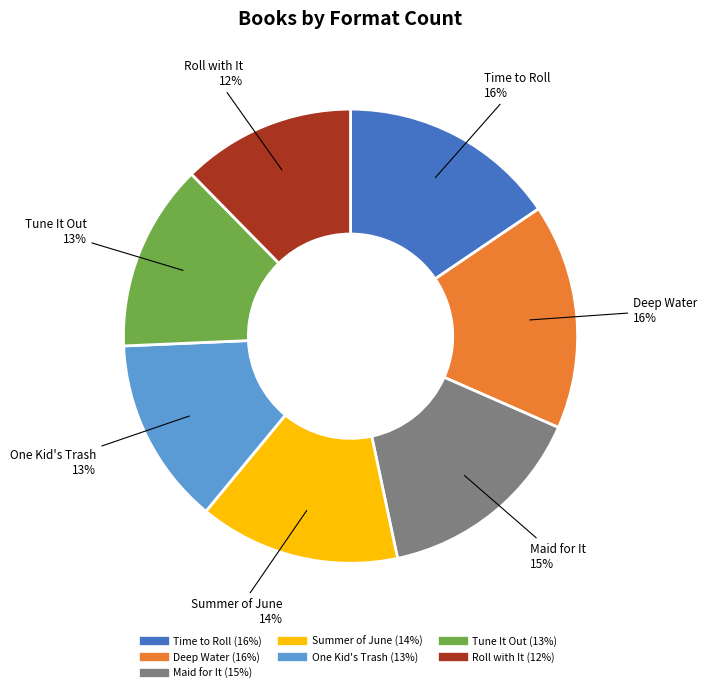

To the nearest percent, what is the average slice percentage?

14%